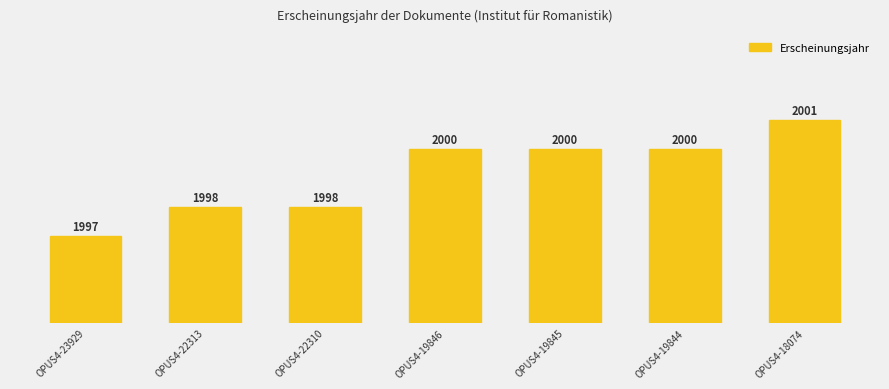

What is the difference between the values at OPUS4-19845 and OPUS4-23929?

3